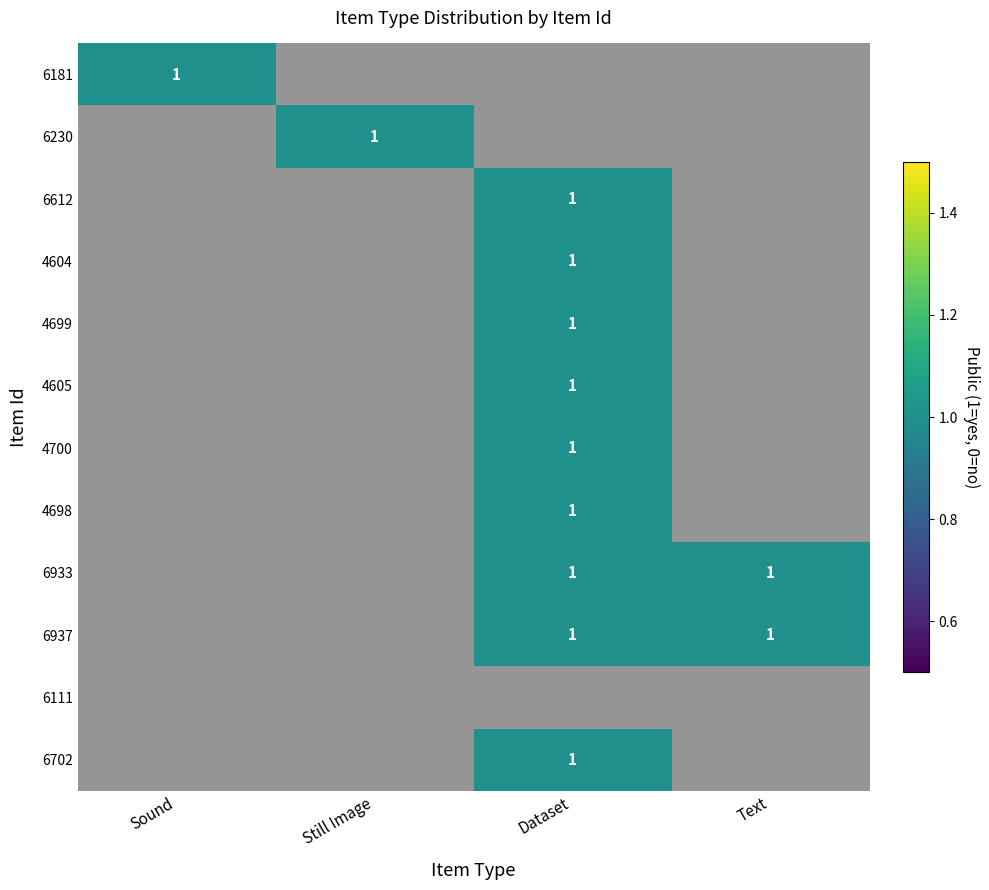

True or false: 4605 has a value of 0 at Still Image.

True